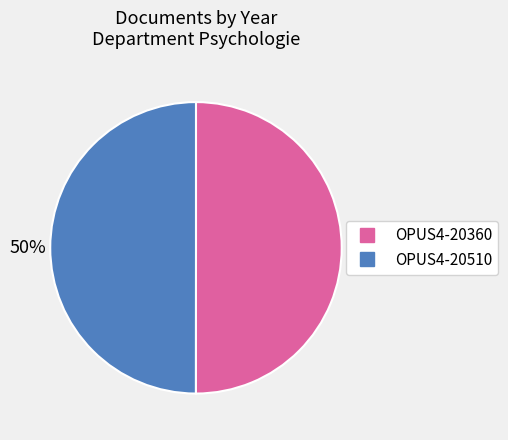

What is the ratio of the value at OPUS4-20360 to the value at OPUS4-20510?

1.0